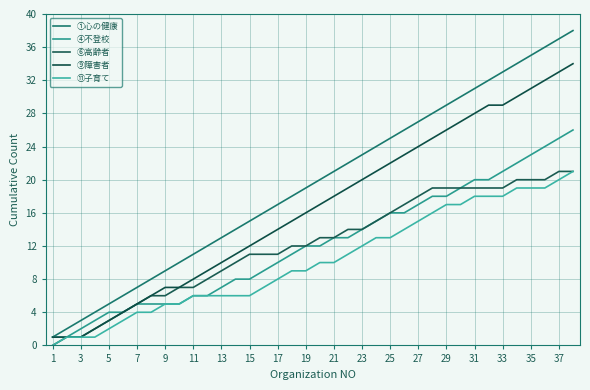

True or false: ⑨障害者 and ⑪子育て intersect in this chart.

False